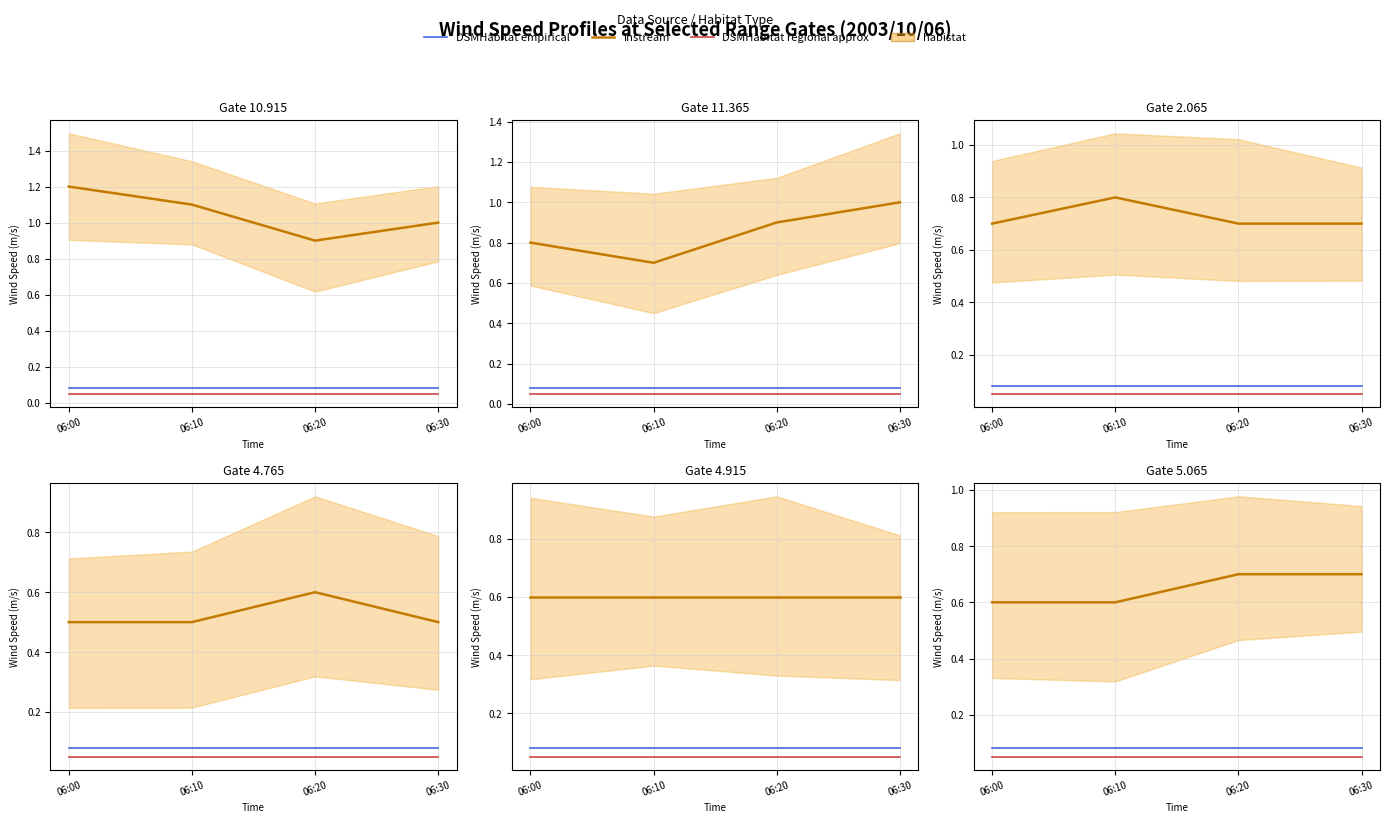

The value of DSMHabitat regional approx at 06:30 is 0.1. True or false?

False